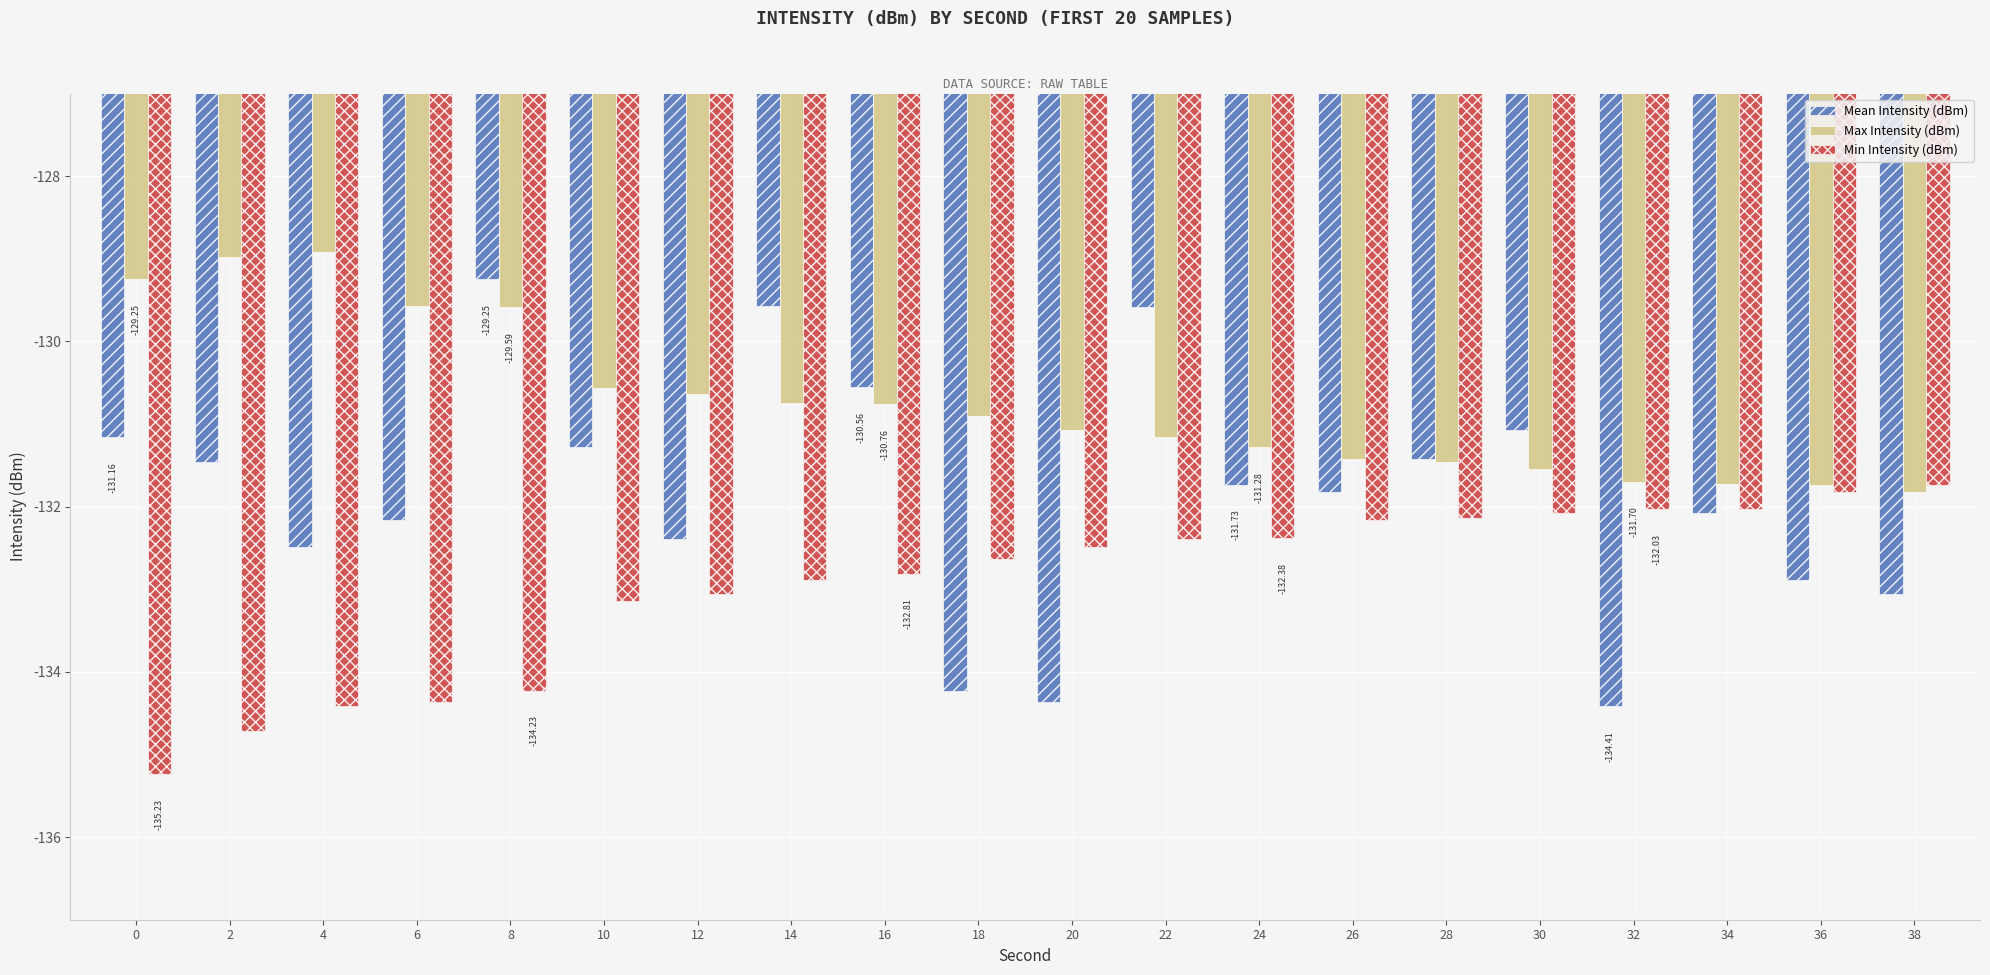

What is the value of the Max Intensity (dBm) bar at the 6th from the left?

-130.6